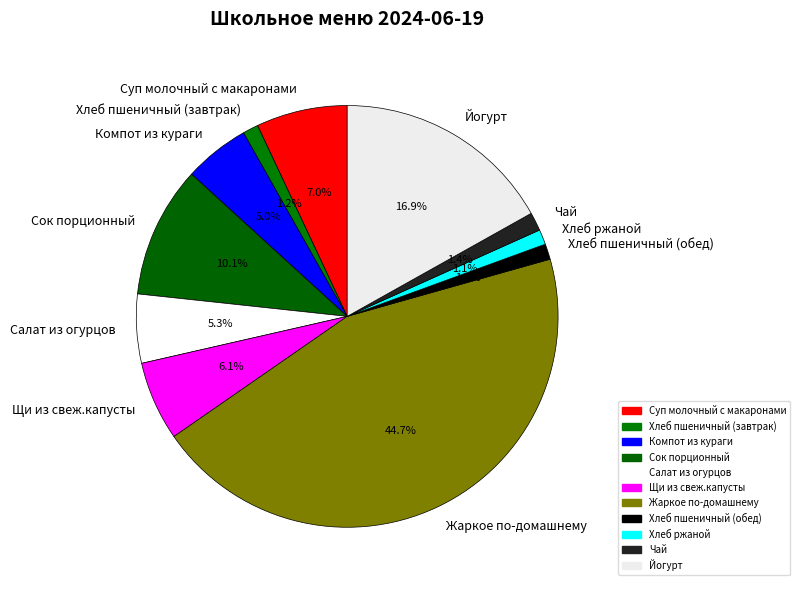

What percentage is NOT represented by Компот из кураги?

95.0%